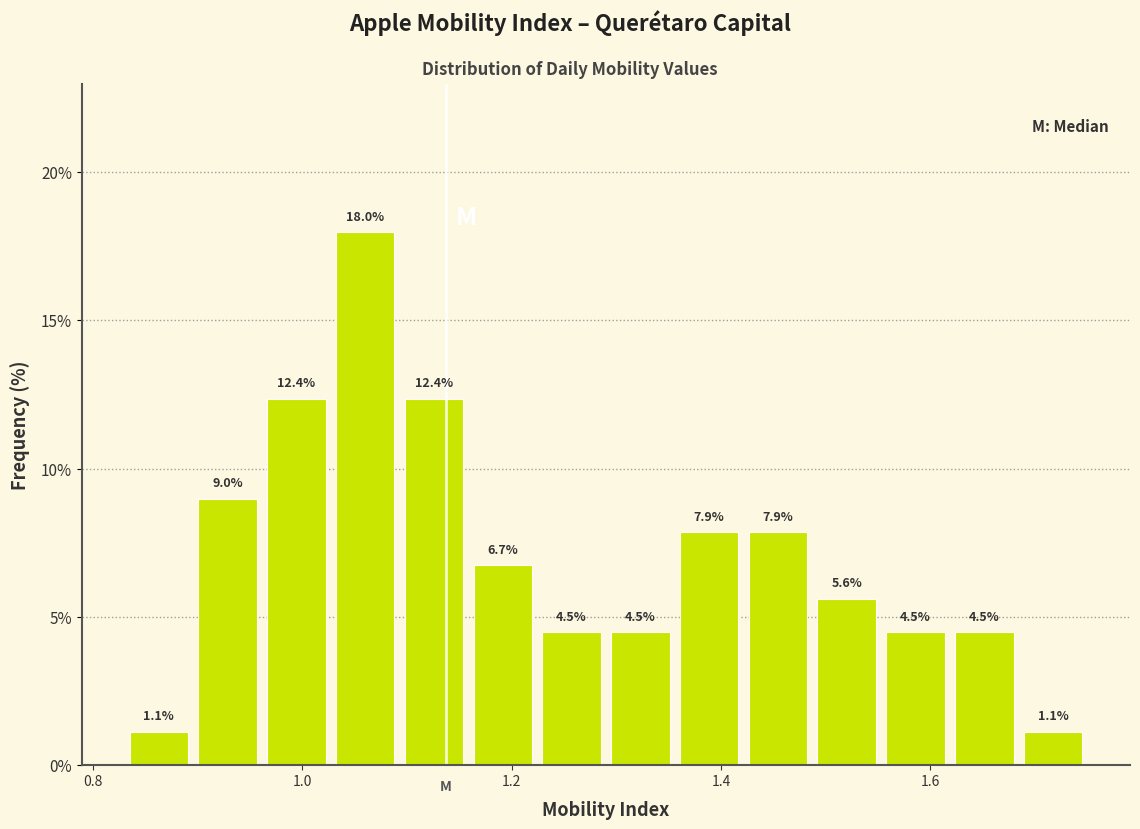

Around what value on the x-axis is the tallest bar? Give the approximate position of its centre, as read against the axis.

1.06